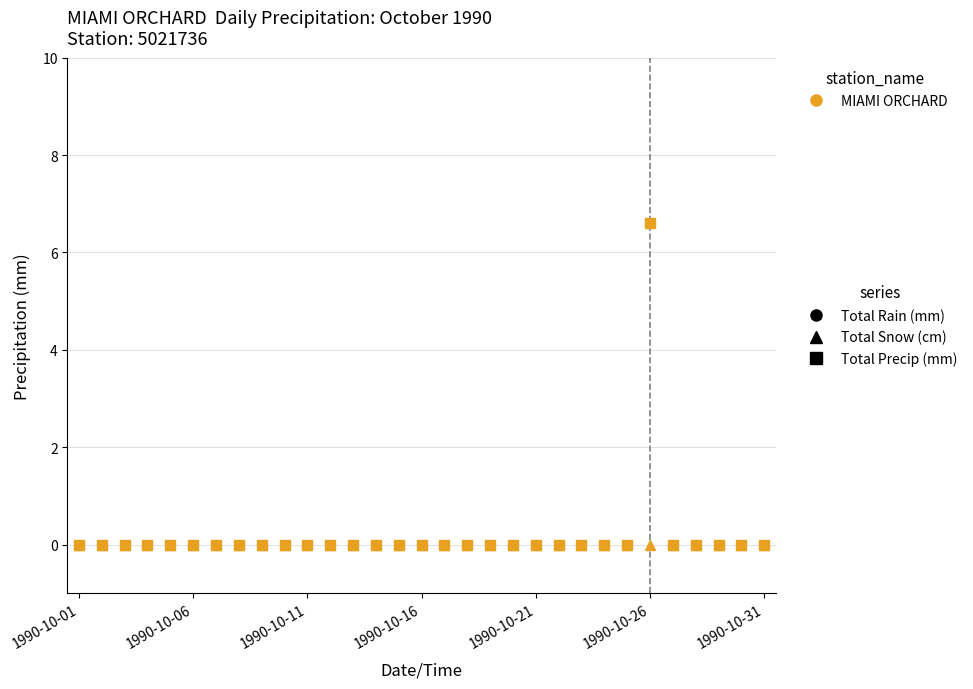

Does the chart have visible grid lines?

Yes